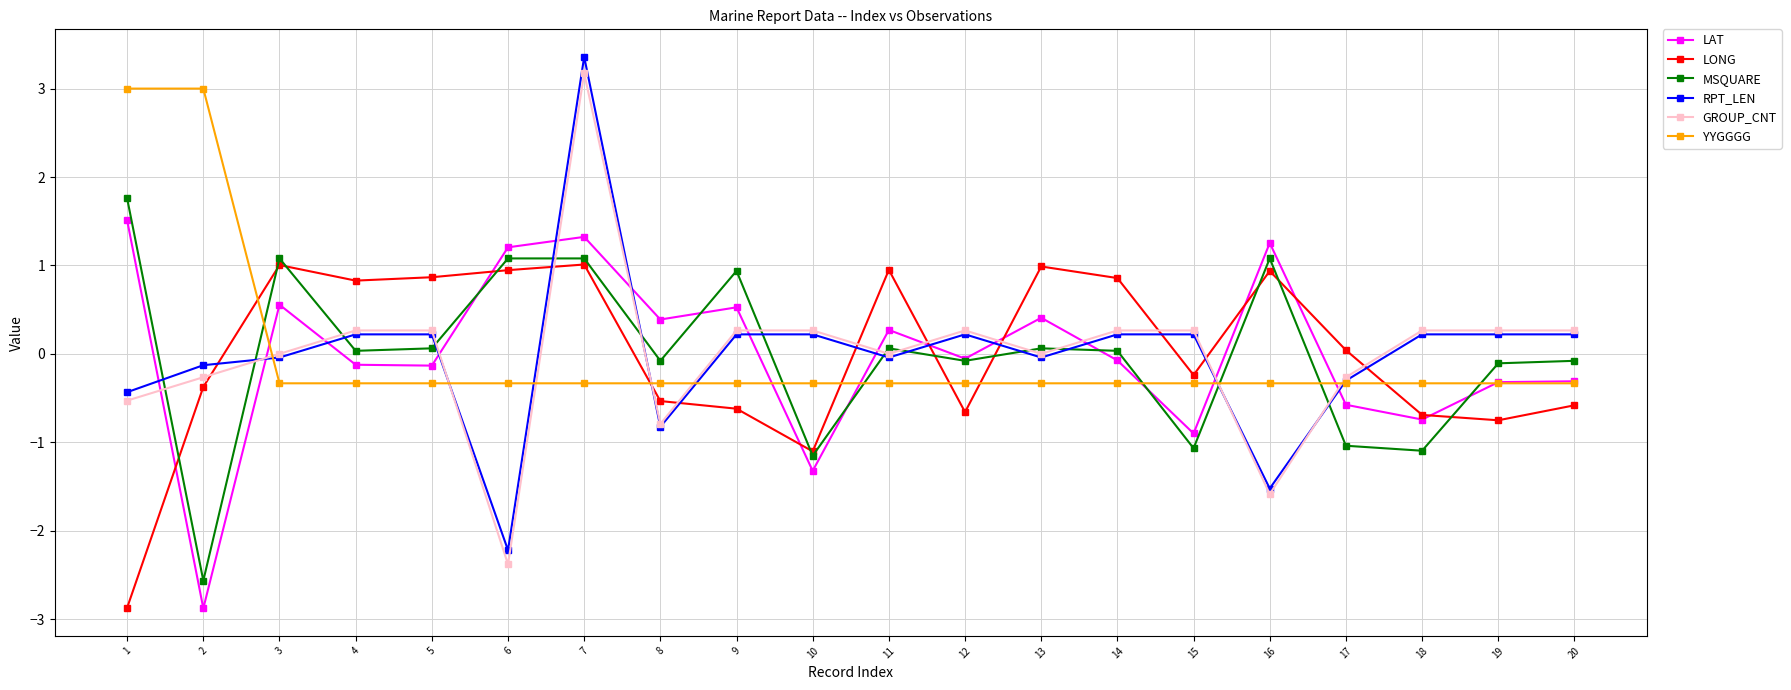

Which category has the highest value across all series?

7